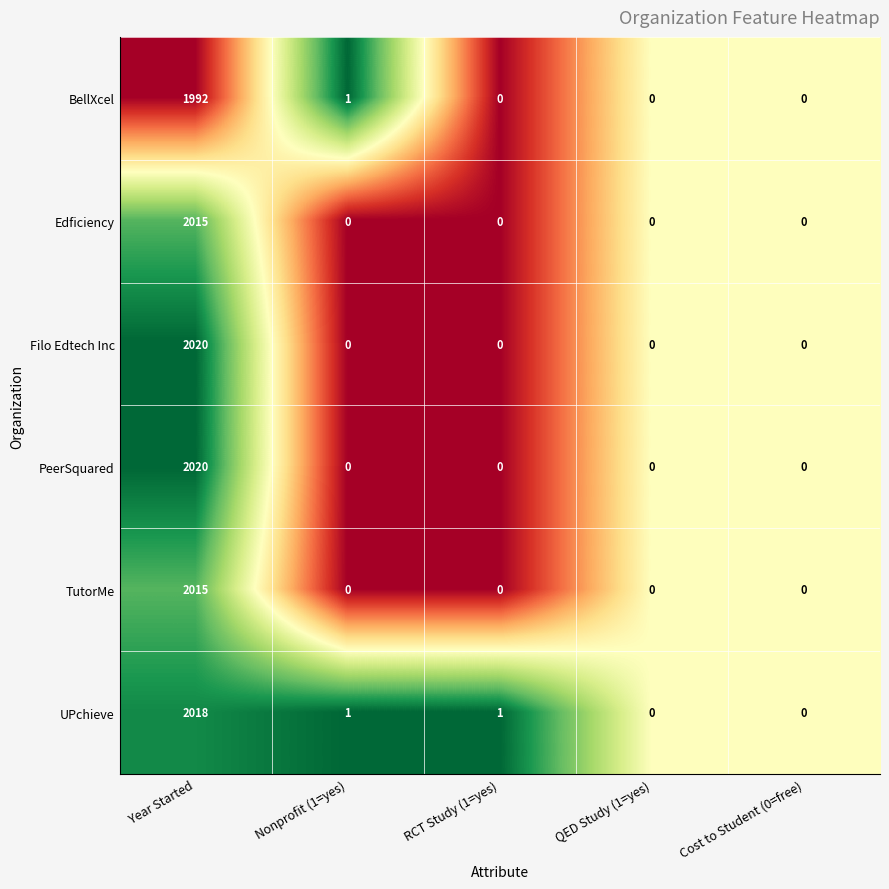

Where does the UPchieve series first go above 1?

Year Started